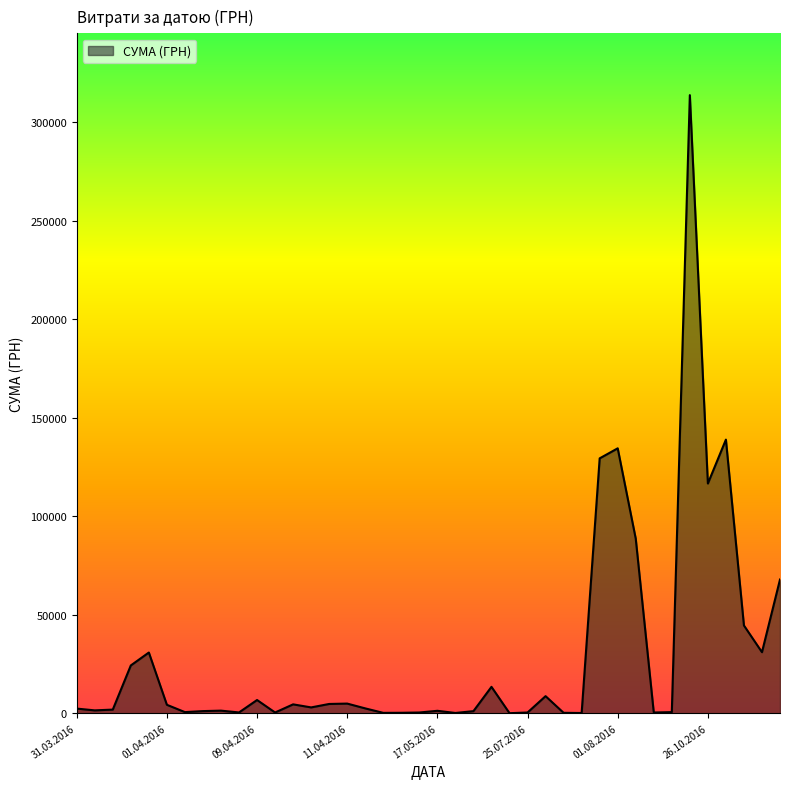

What is the greatest value displayed?

313793.7